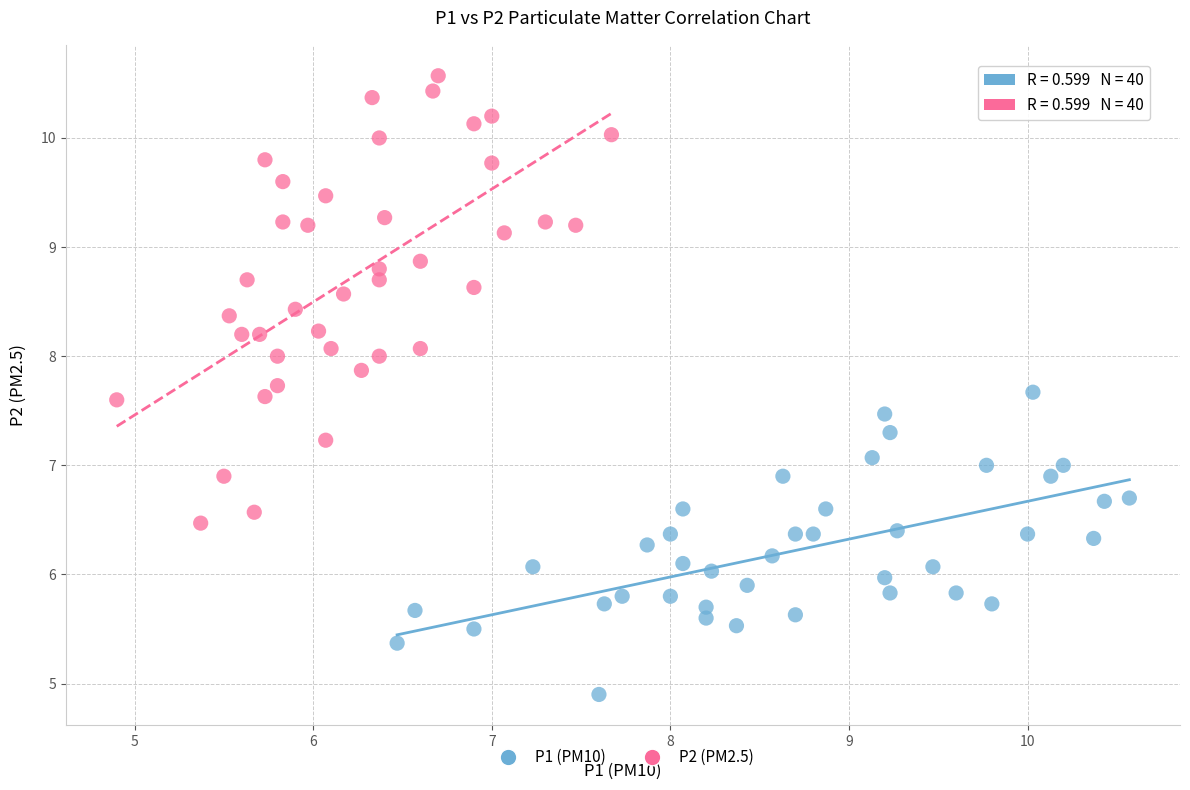

Which series has the widest spread of Y values?

P2 (PM2.5)